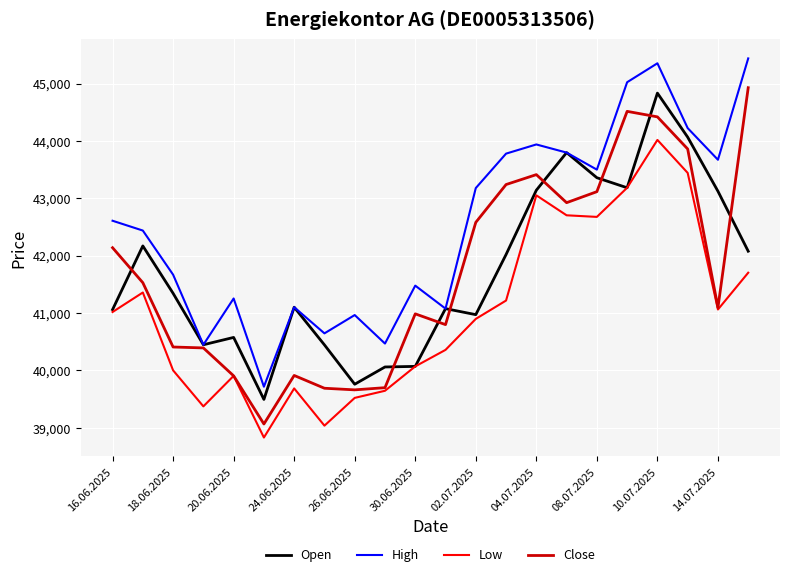

What is the minimum value shown in the chart?

38830